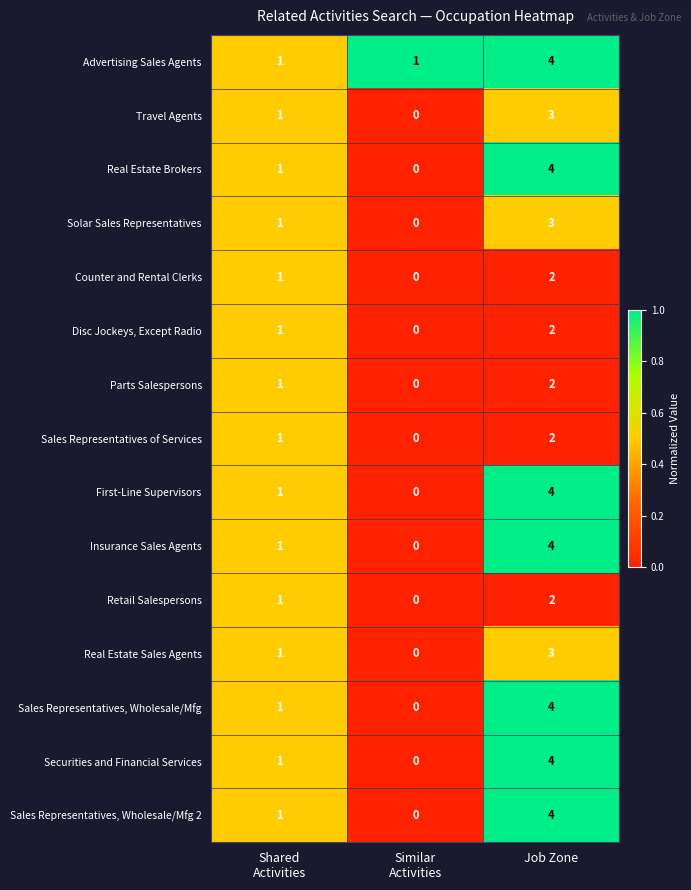

Count the Real Estate Brokers values in the range 0 to 4.

3